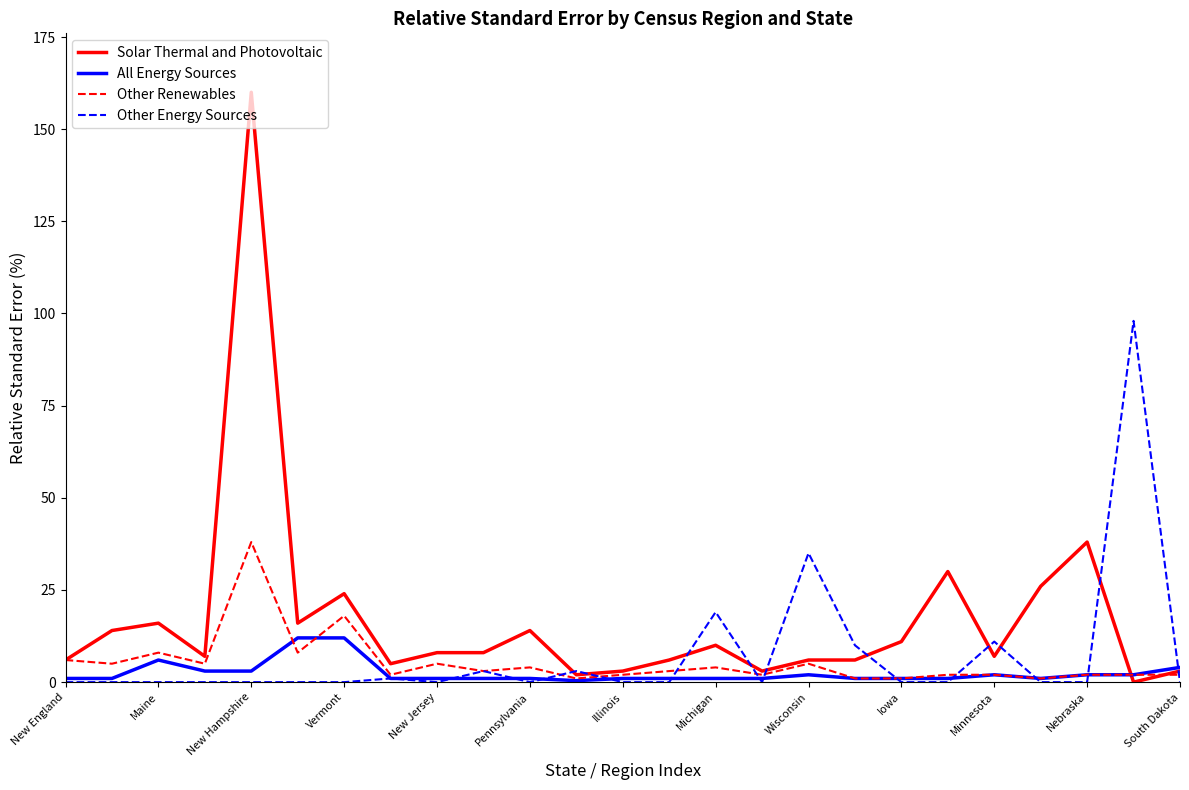

Which series has the largest total across all categories?

Solar Thermal and Photovoltaic